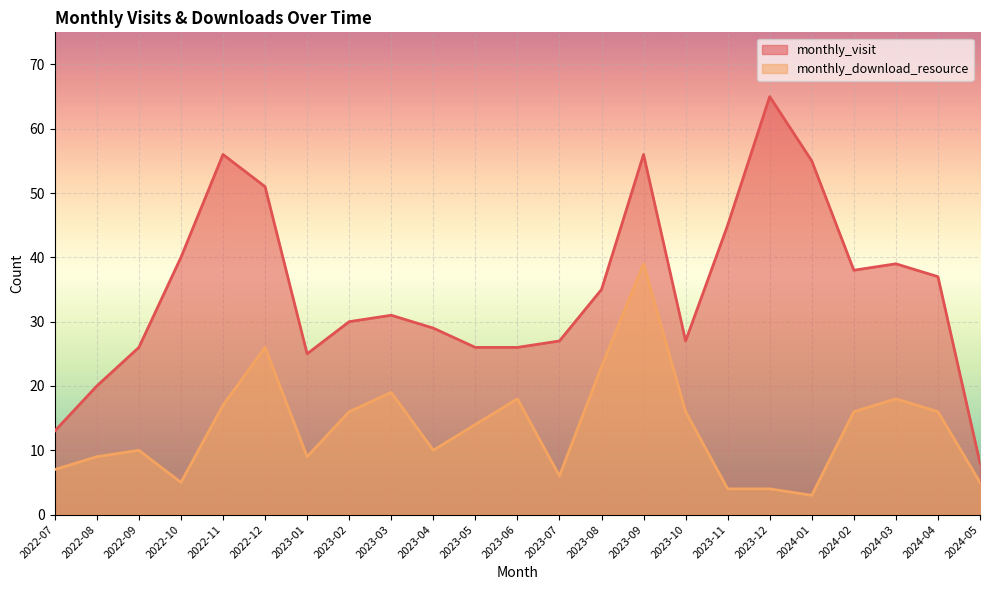

What is the label of the 2nd point from the right?

2024-04